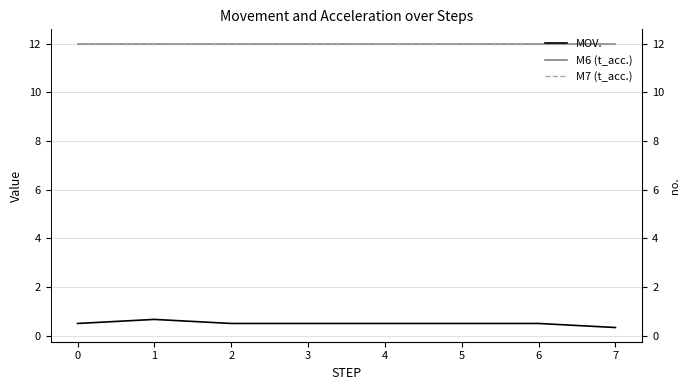

True or false: M6 (t_acc.) has a value of 16.7 at 2.

False